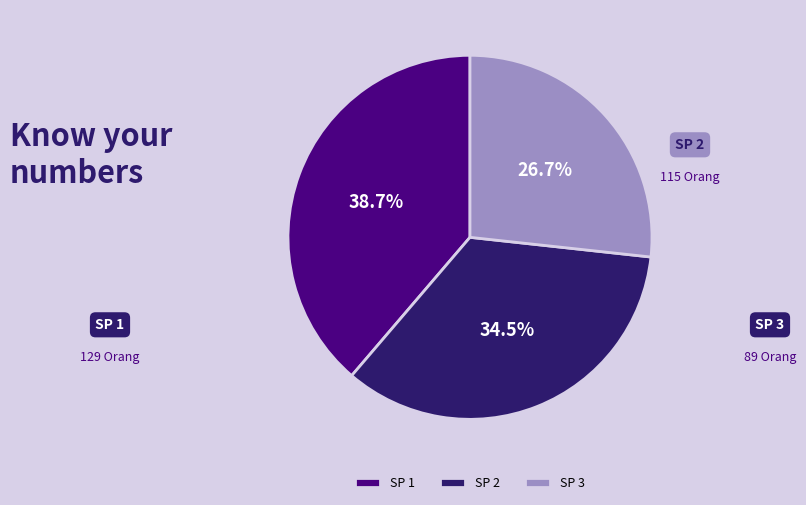

Is it true that SP 1 is 51% of the pie?

False